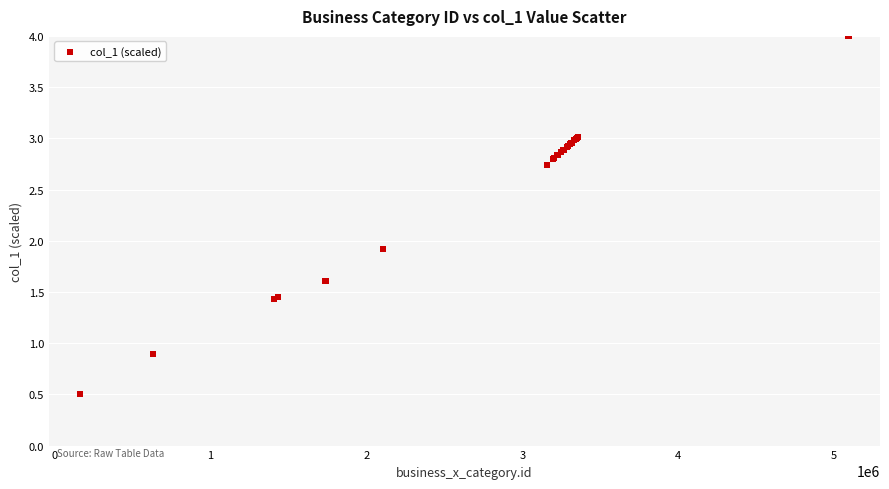

What Y value in the scatter plot is closest to 2?

1.9